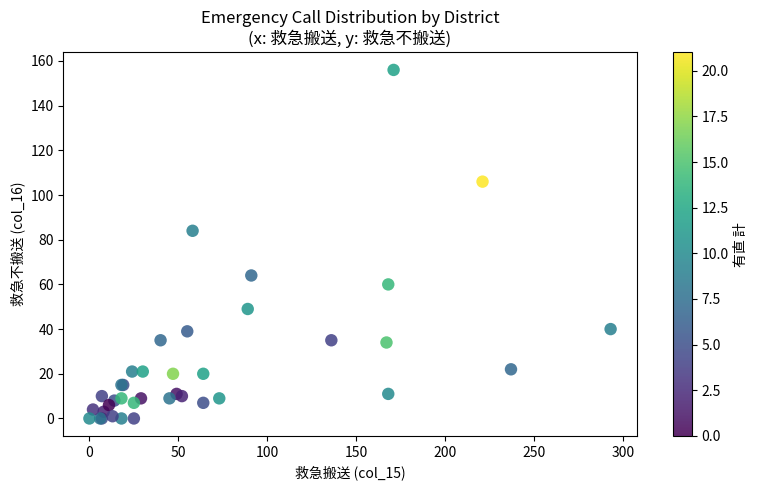

What Y value in the scatter plot is closest to 78?

84